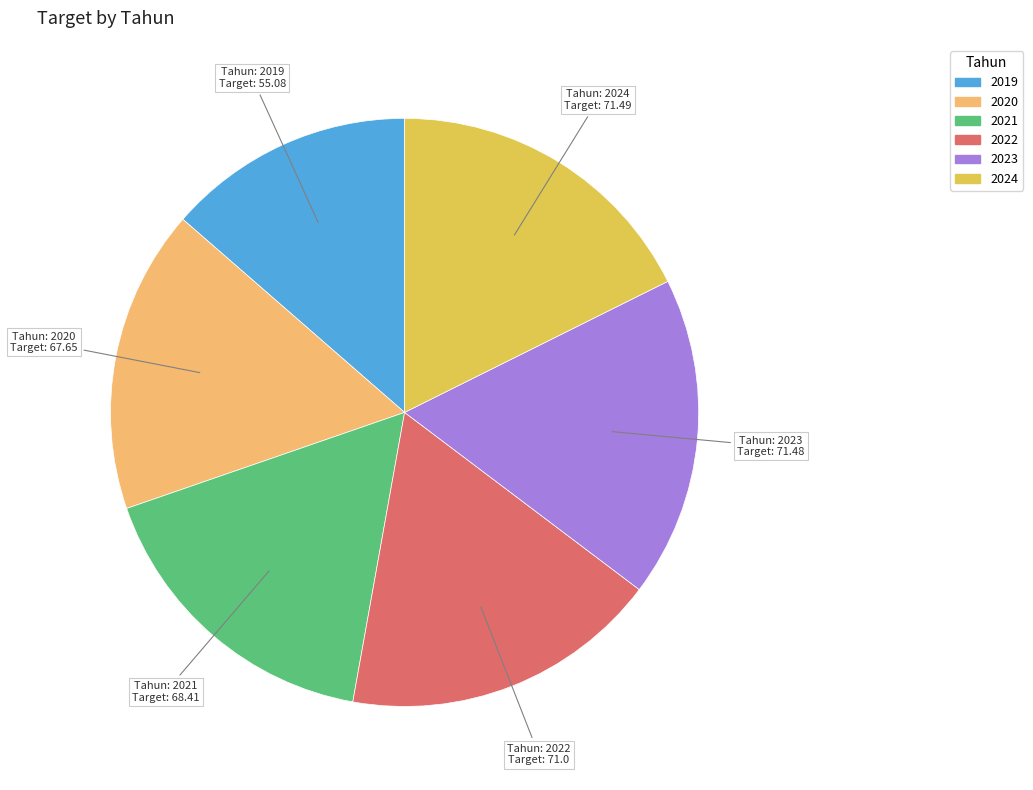

Is there a majority slice in this chart?

No